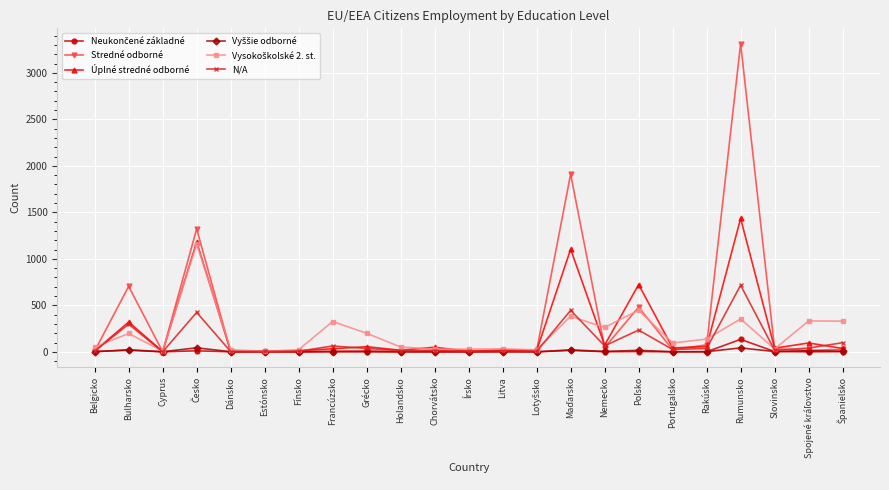

At how many categories does at least one series exceed 942?

3